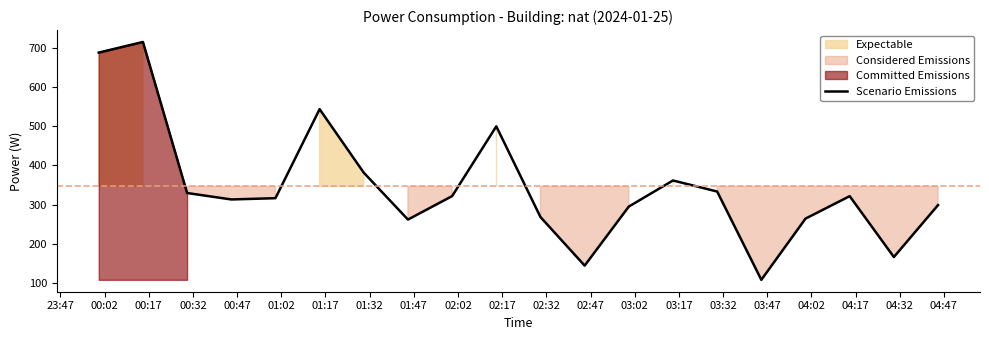

What is the highest value of the Scenario Emissions series?

714.8